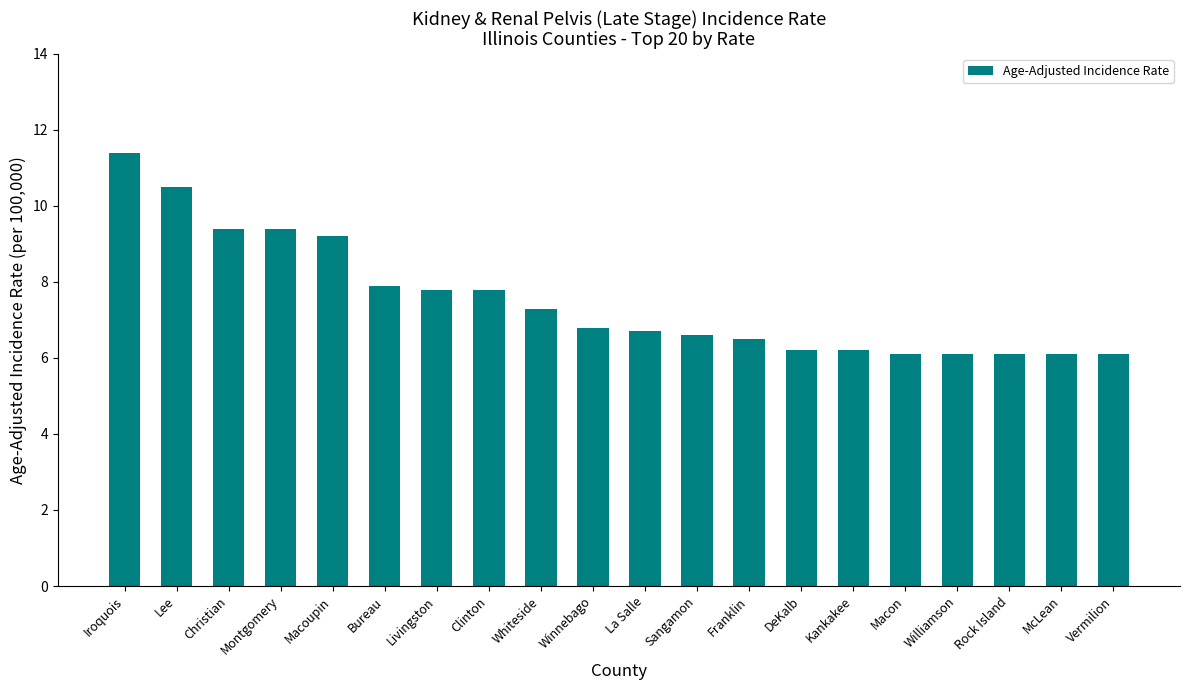

Reading left to right, extract all data points from this chart.

Iroquois=11.4	Lee=10.5	Christian=9.4	Montgomery=9.4	Macoupin=9.2	Bureau=7.9	Livingston=7.8	Clinton=7.8	Whiteside=7.3	Winnebago=6.8	La Salle=6.7	Sangamon=6.6	Franklin=6.5	DeKalb=6.2	Kankakee=6.2	Macon=6.1	Williamson=6.1	Rock Island=6.1	McLean=6.1	Vermilion=6.1